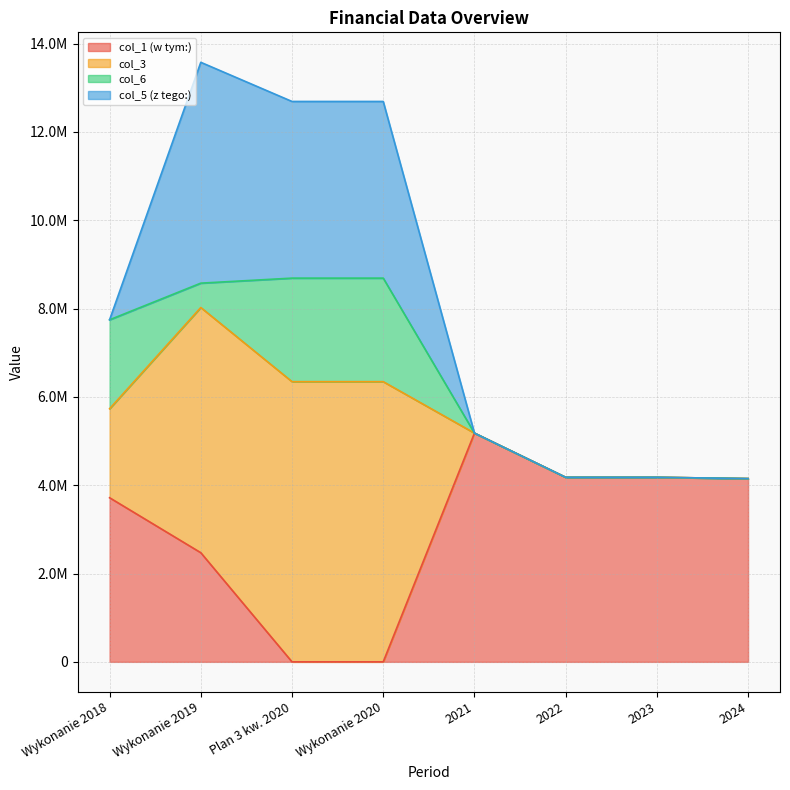

Count the number of categories in the chart.

8